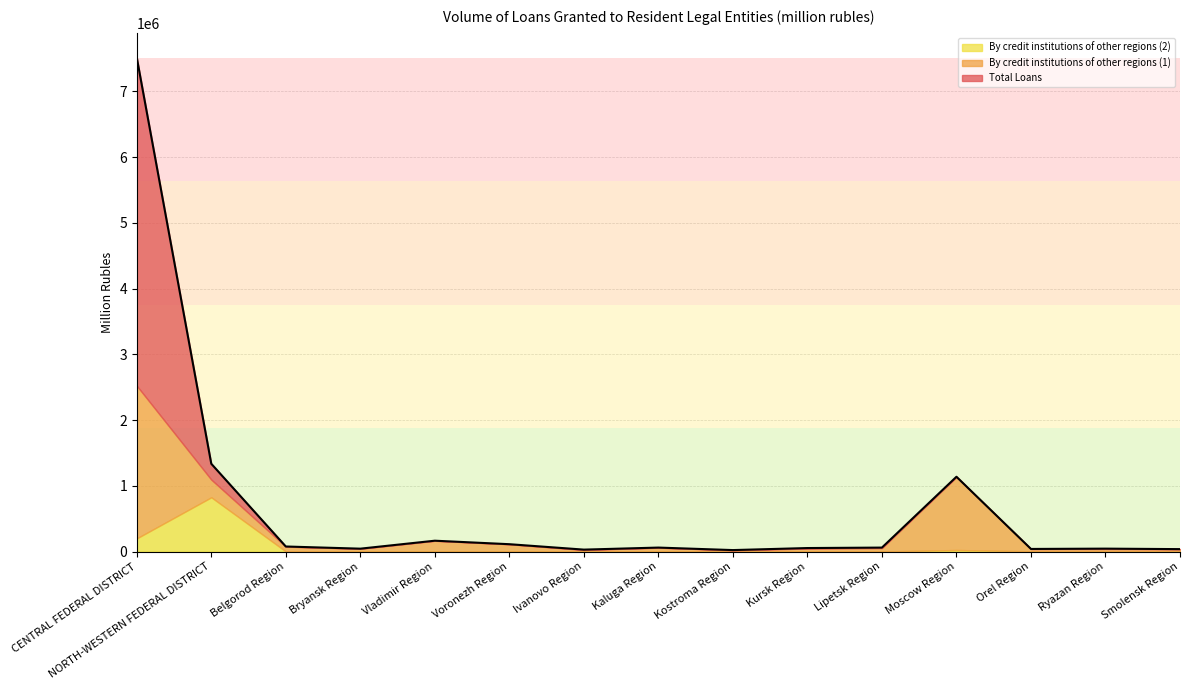

In Total Loans, how many points are lower than both neighbors (excluding endpoints)?

4